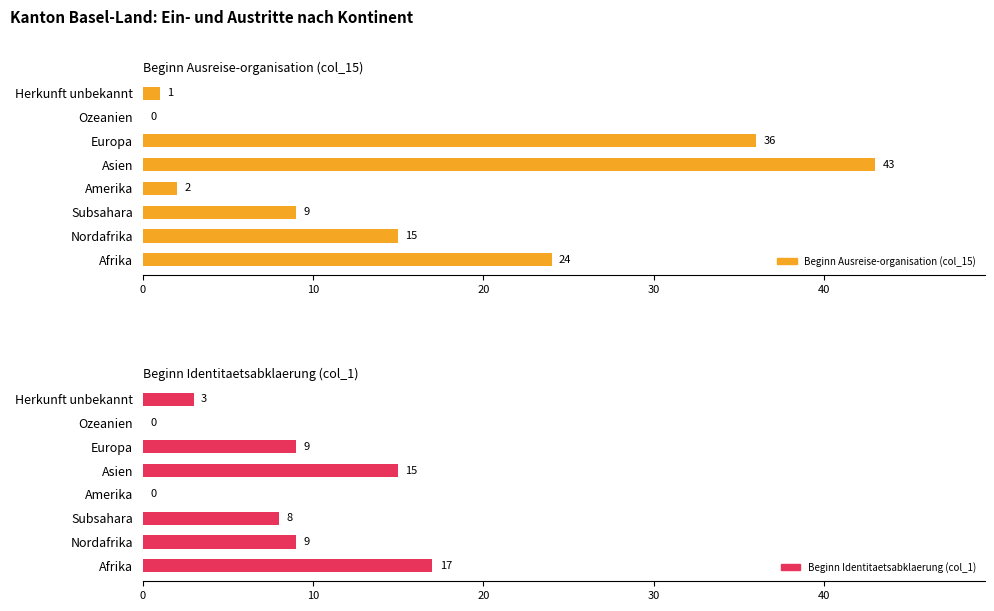

How many bars are there in each group?

2